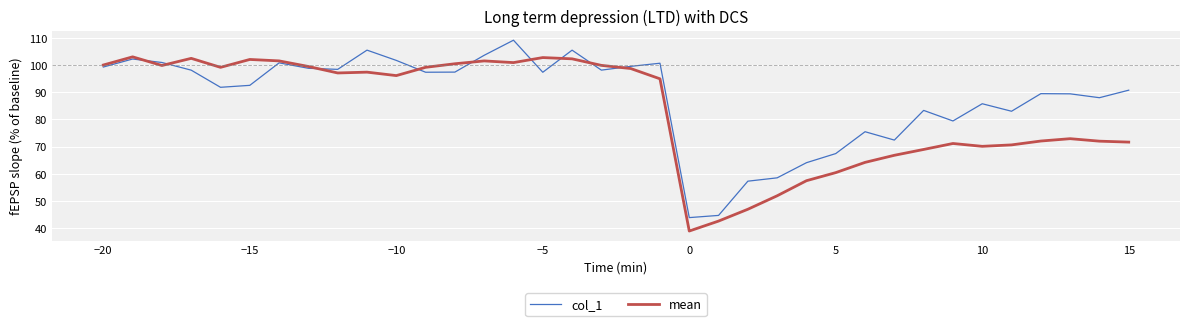

What is the highest value of the mean series?

103.1